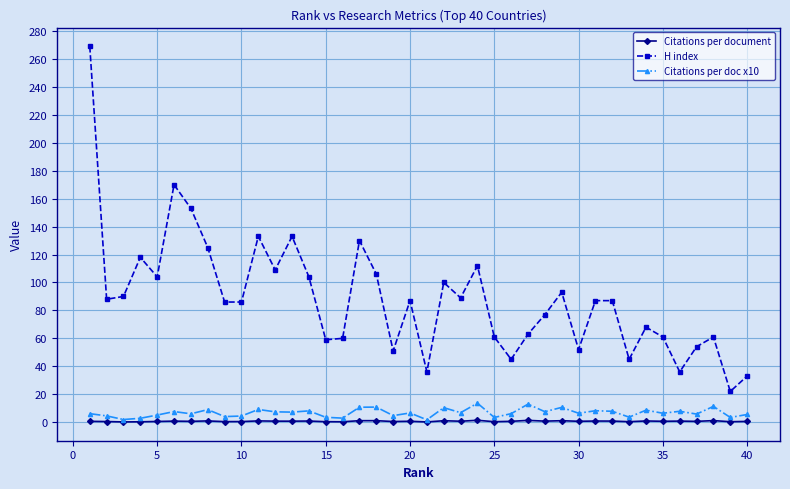

True or false: H index and Citations per doc x10 intersect in this chart.

False